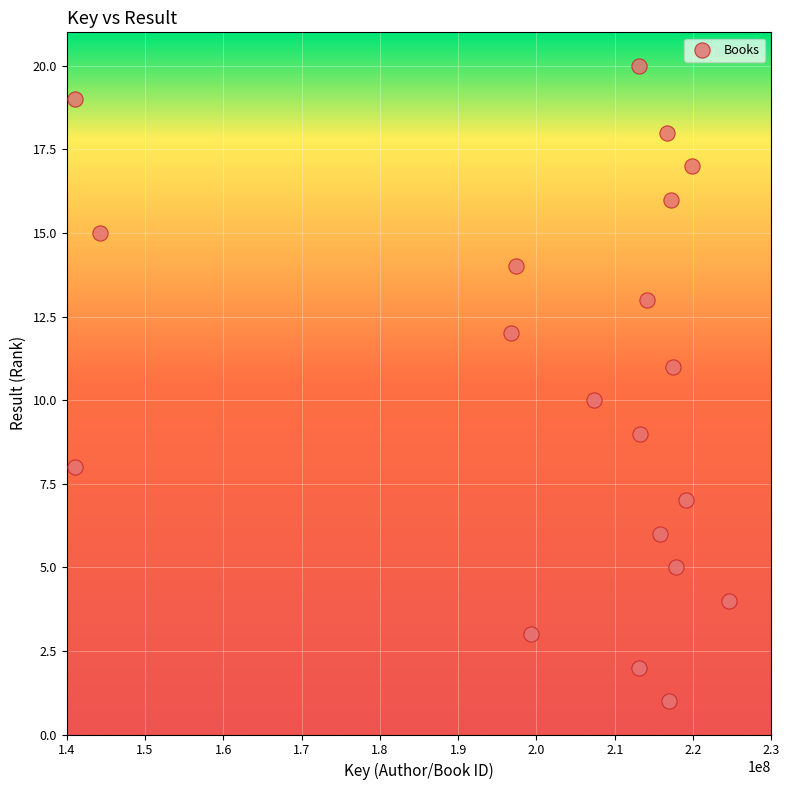

What is the range of Y values (max minus min)?

19